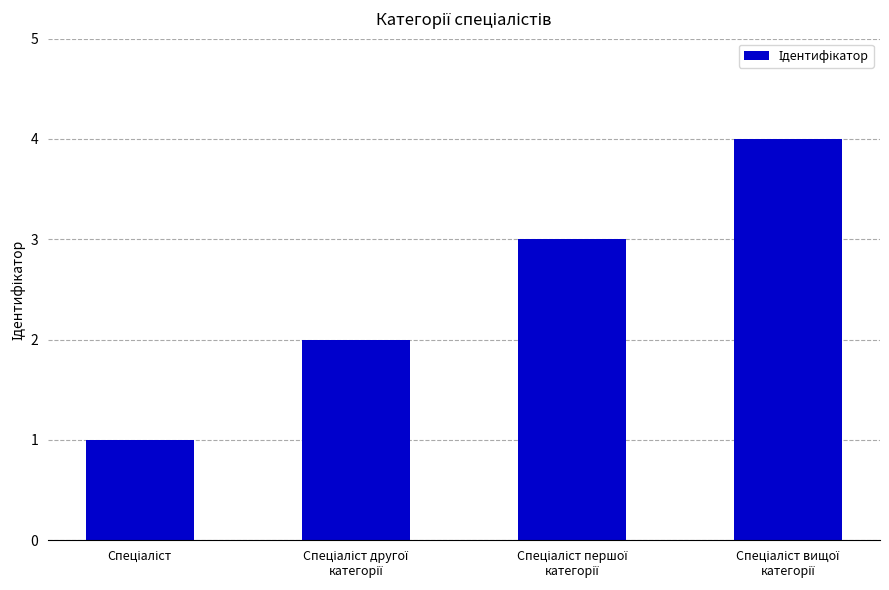

What is the difference between the maximum and minimum values?

3